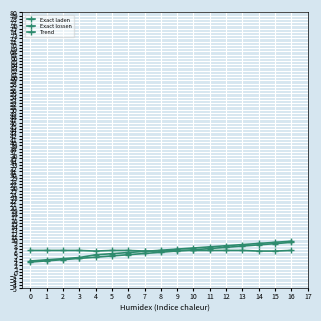

At which label does Trend first exceed 6?

8